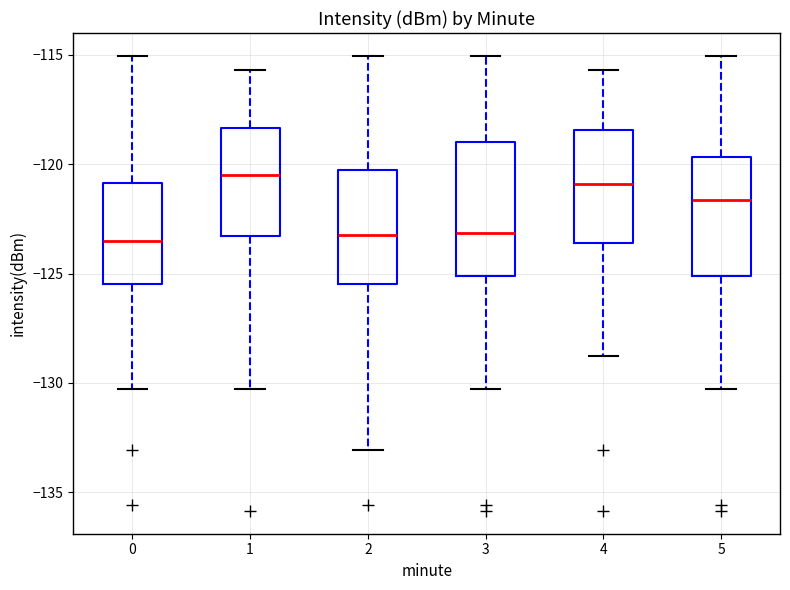

Reading left to right, read every box against the y-axis: the position of its median line, the range the box covers, and the ends of its whiskers. The values are not printed on the chart, so give them approximately, as read against the axis.

0: median -123.5, box -125.5 to -121.0, whiskers -130.5 to -115.0
1: median -120.5, box -123.5 to -118.5, whiskers -130.5 to -115.5
2: median -123.5, box -125.5 to -120.5, whiskers -133.0 to -115.0
3: median -123.0, box -125.0 to -119.0, whiskers -130.5 to -115.0
4: median -121.0, box -123.5 to -118.5, whiskers -129.0 to -115.5
5: median -121.5, box -125.0 to -119.5, whiskers -130.5 to -115.0